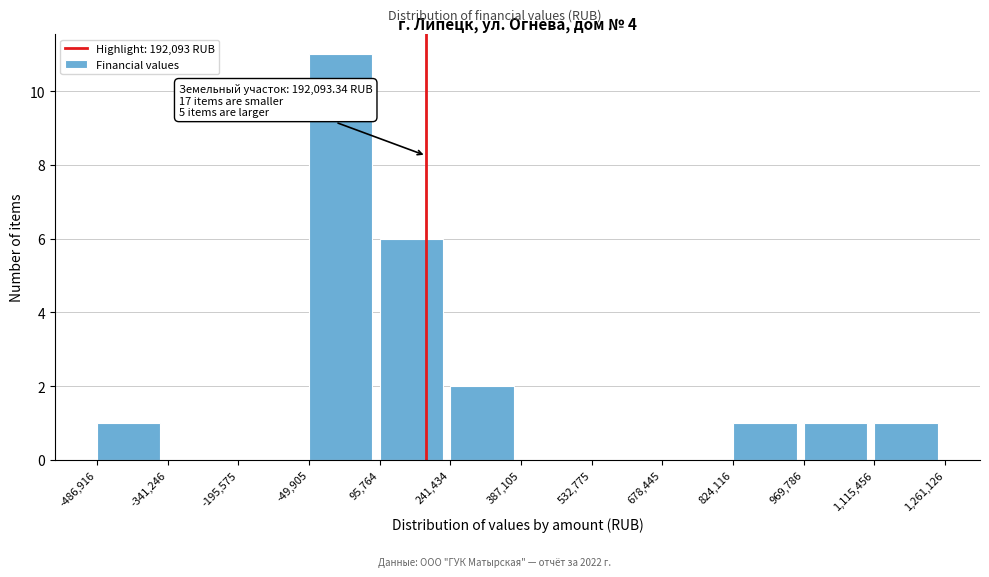

Which range on the x-axis has the tallest bar?

-49,905 to 95,764